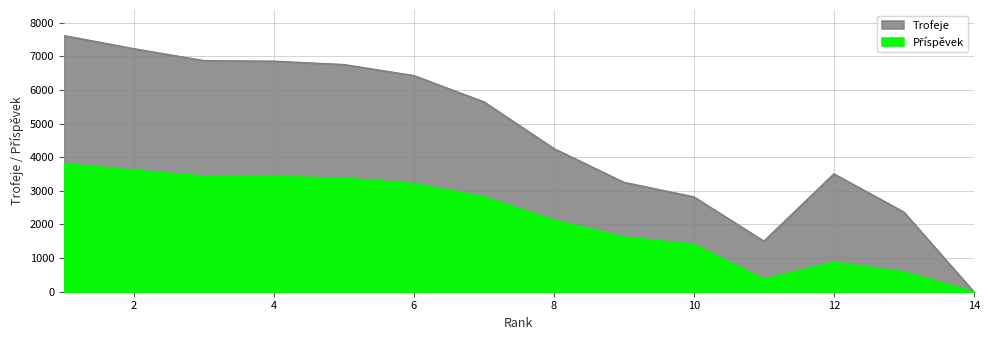

How many values in the Příspěvek series exceed 2824?

6